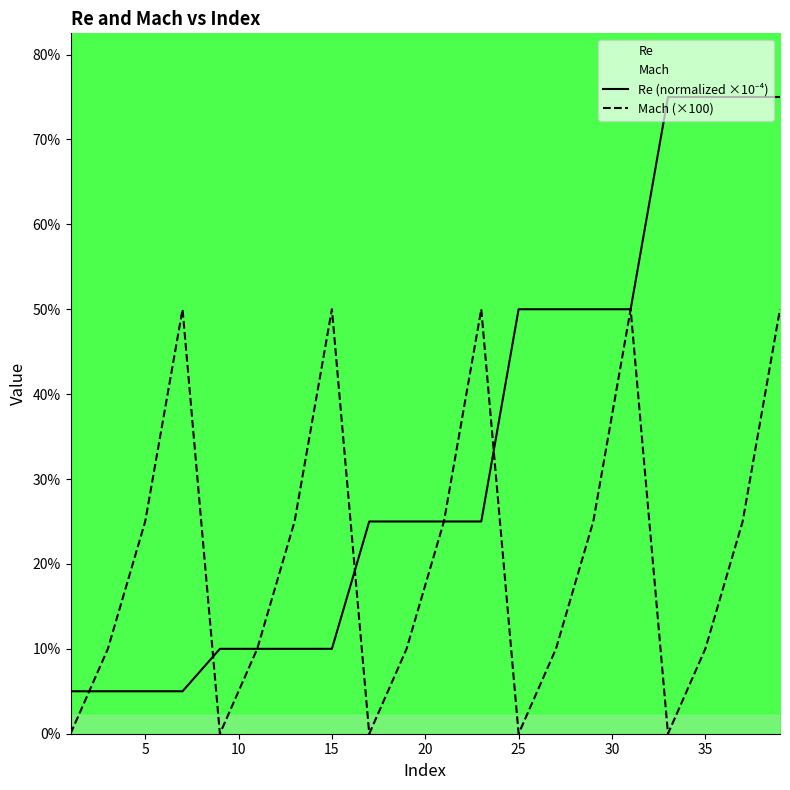

What is the maximum value shown in the chart?

75